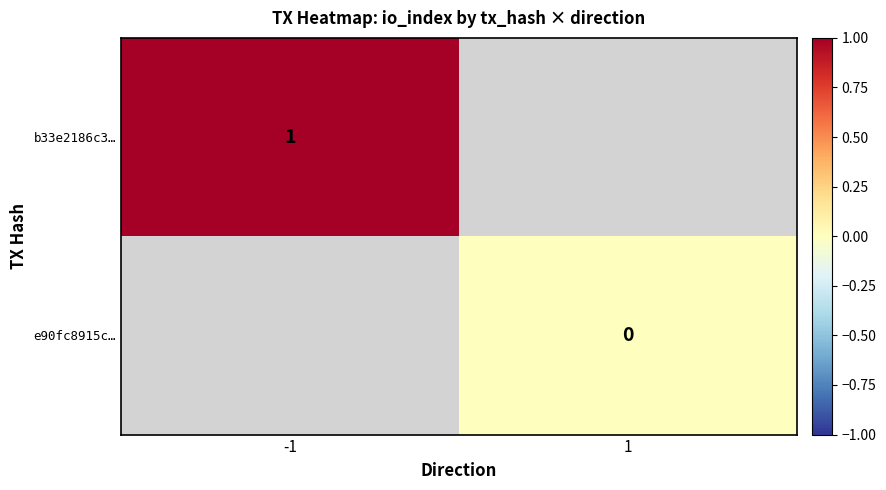

The value of b33e2186c3… at -1 is 1.3. True or false?

False